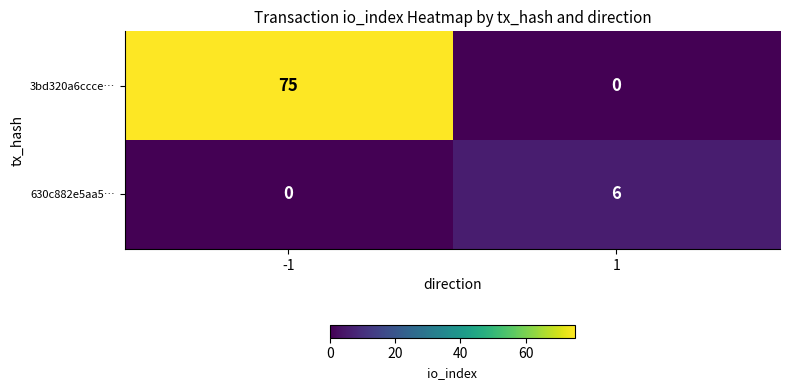

Which series has the largest range (max minus min)?

3bd320a6ccce…